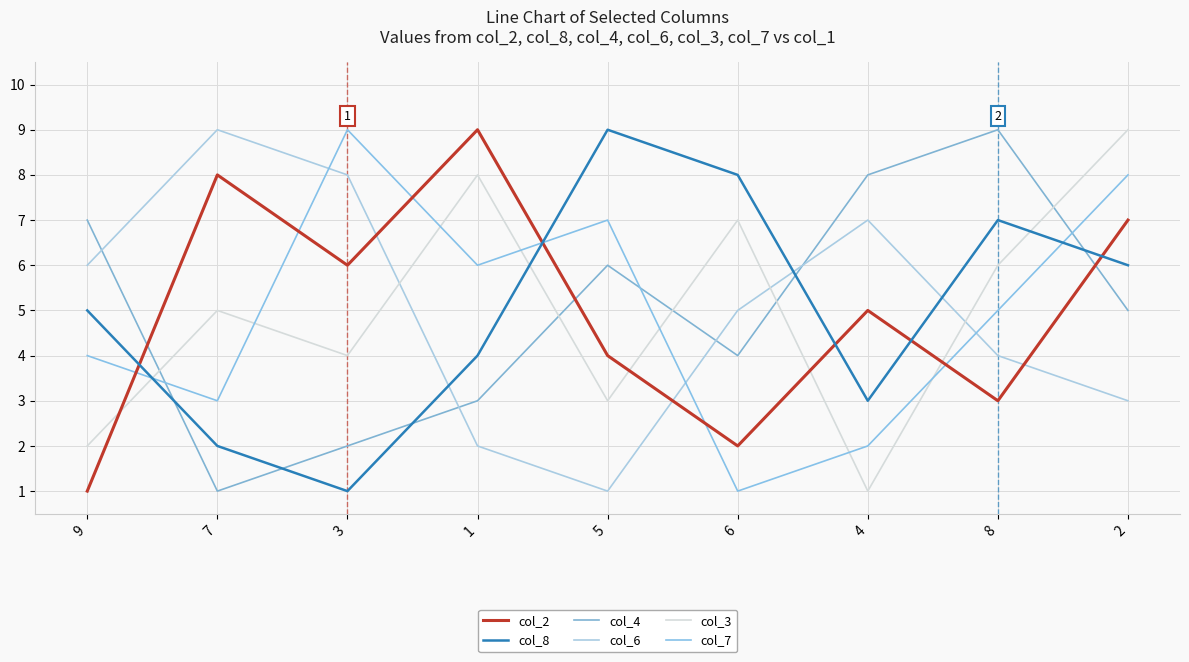

What is the greatest value displayed?

9